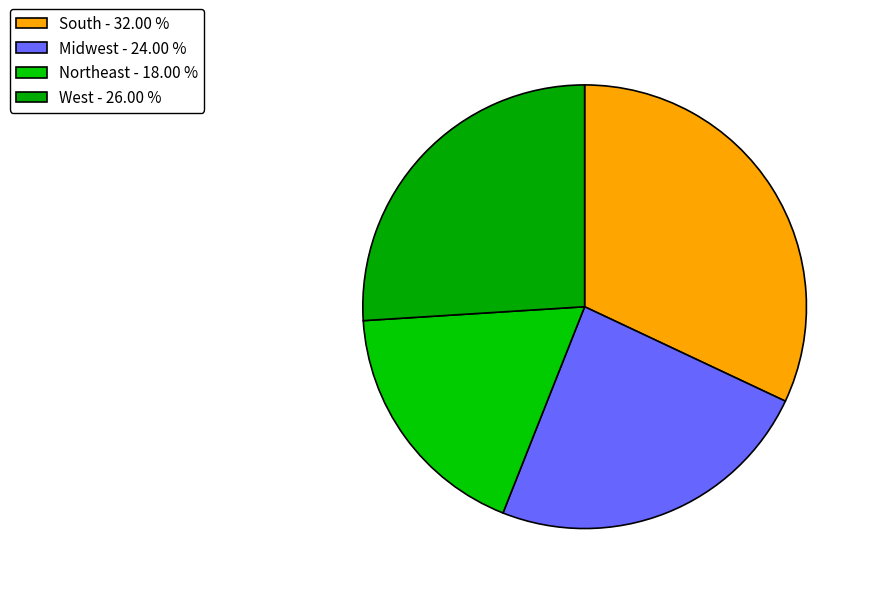

True or false: South accounts for 42% of the total.

False